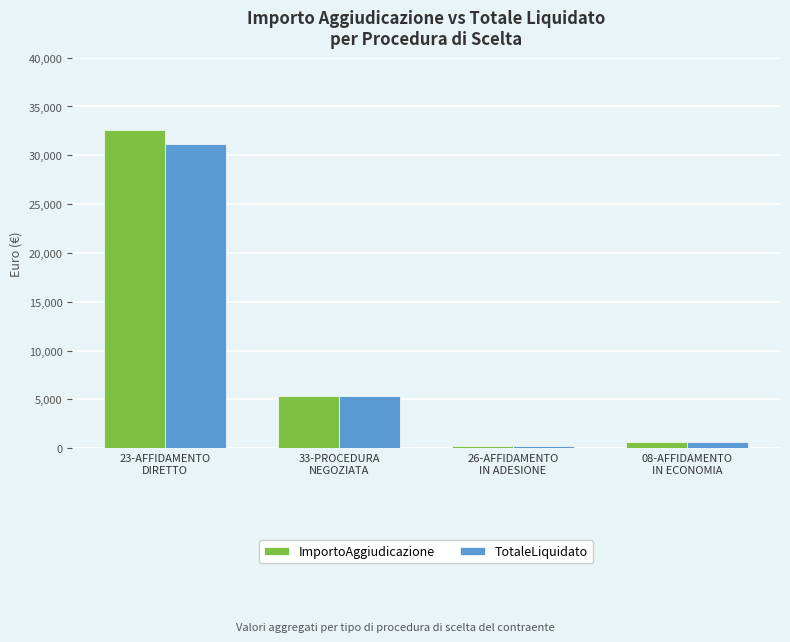

What is the maximum value shown in the chart?

32543.1